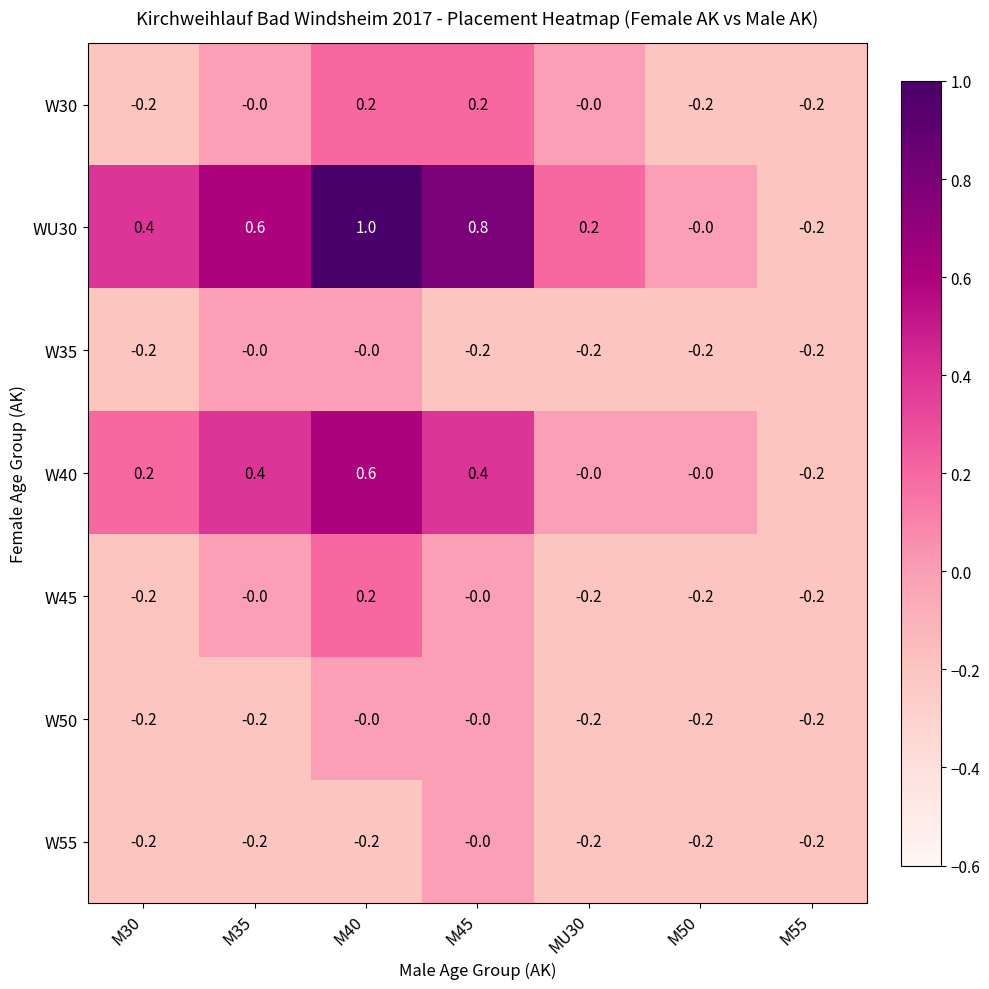

True or false: W30 has a value of -0.2 at M30.

True